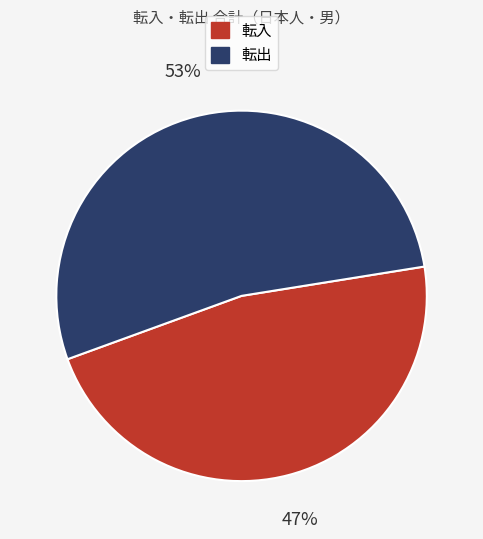

Does any single category account for the majority?

Yes